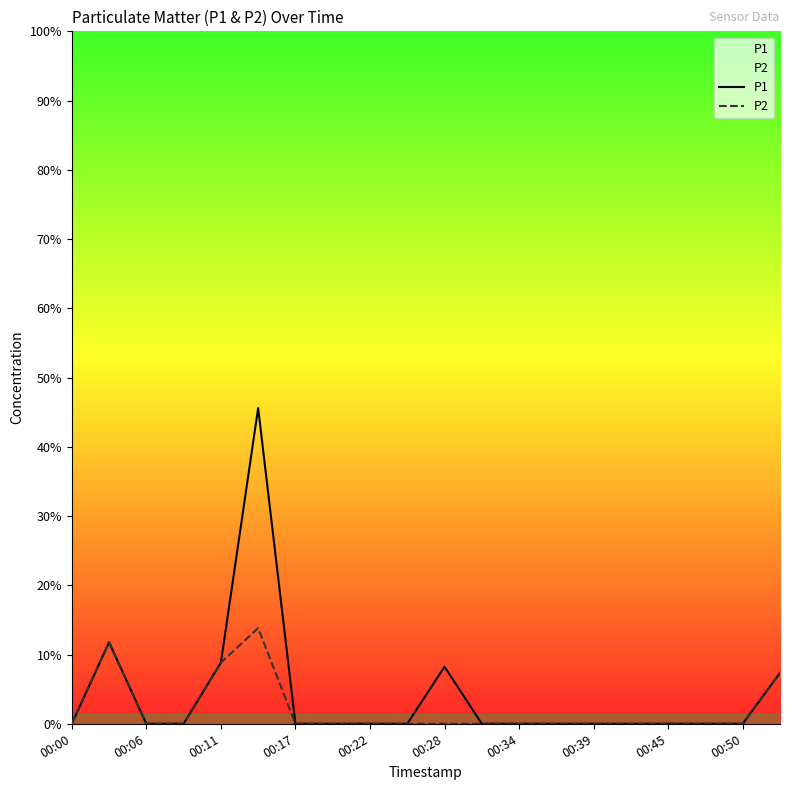

Which label corresponds to the smallest value in the chart?

00:00